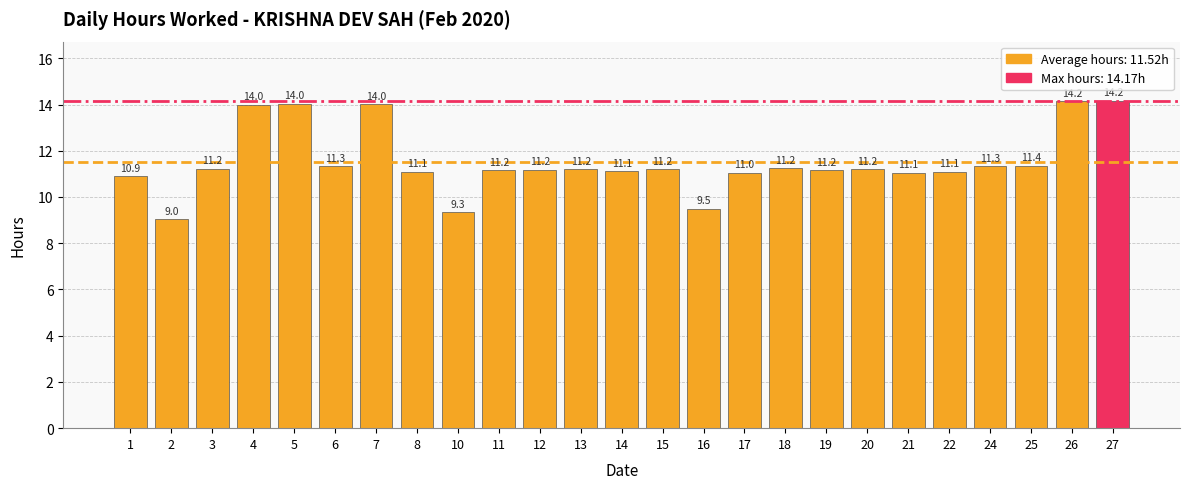

Reading left to right, extract all data points from this chart.

1=10.9	2=9.0	3=11.2	4=14.0	5=14.0	6=11.3	7=14.0	8=11.1	10=9.3	11=11.2	12=11.2	13=11.2	14=11.1	15=11.2	16=9.5	17=11.0	18=11.2	19=11.2	20=11.2	21=11.1	22=11.1	24=11.3	25=11.4	26=14.2	27=14.2